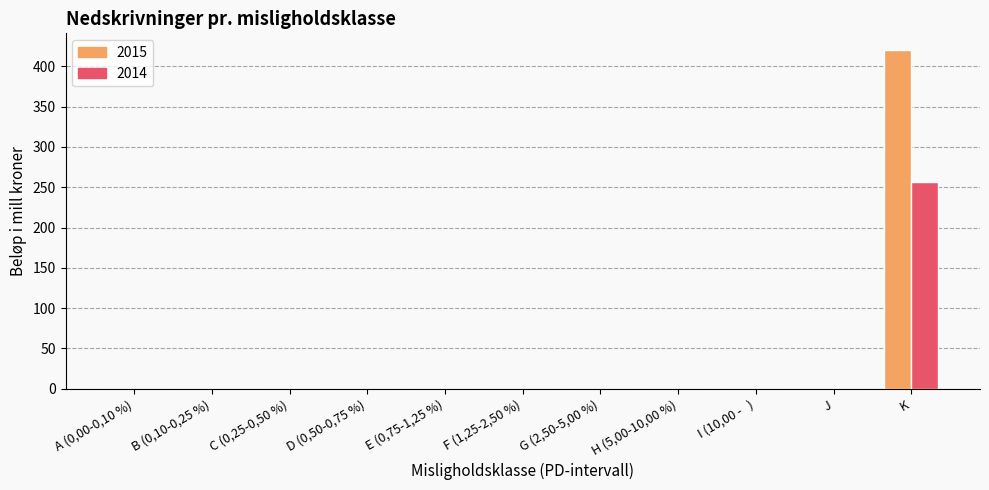

At which category is the sum across all series the highest?

K